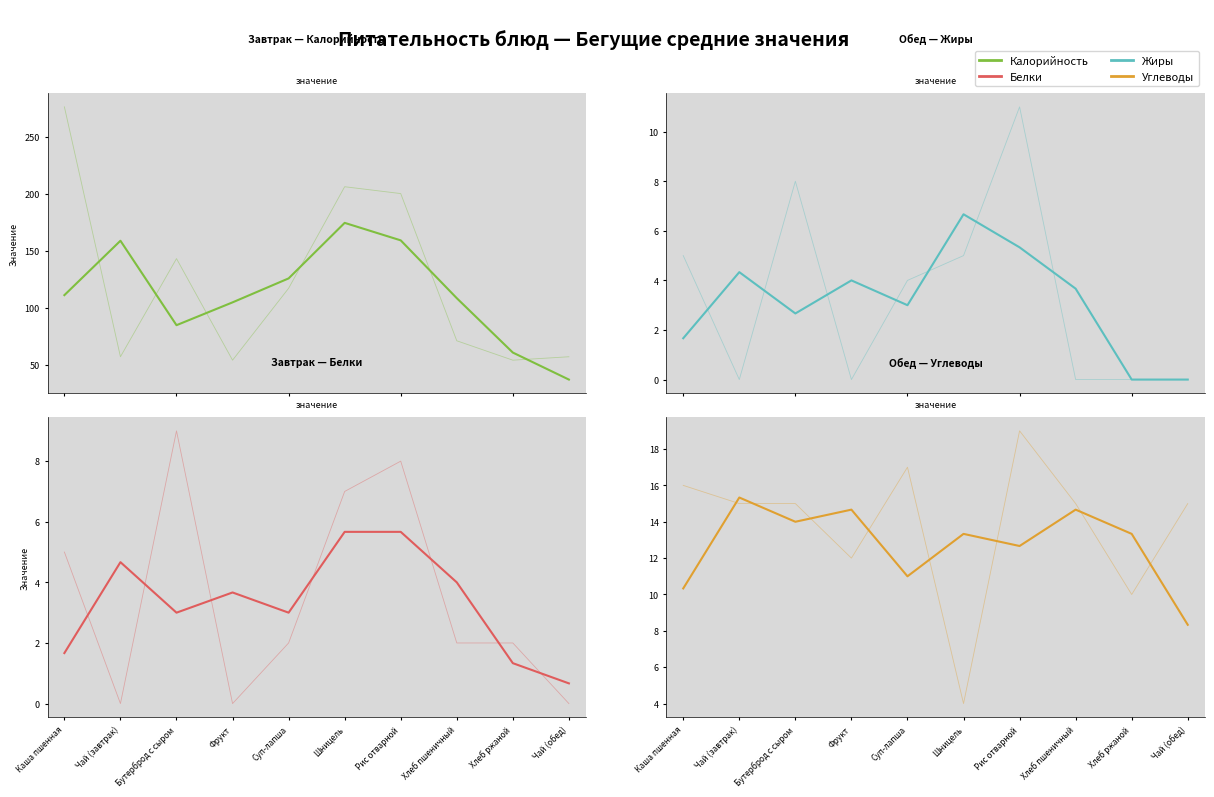

Between Каша пшенная and Хлеб ржаной, which series saw the biggest shift?

Калорийность